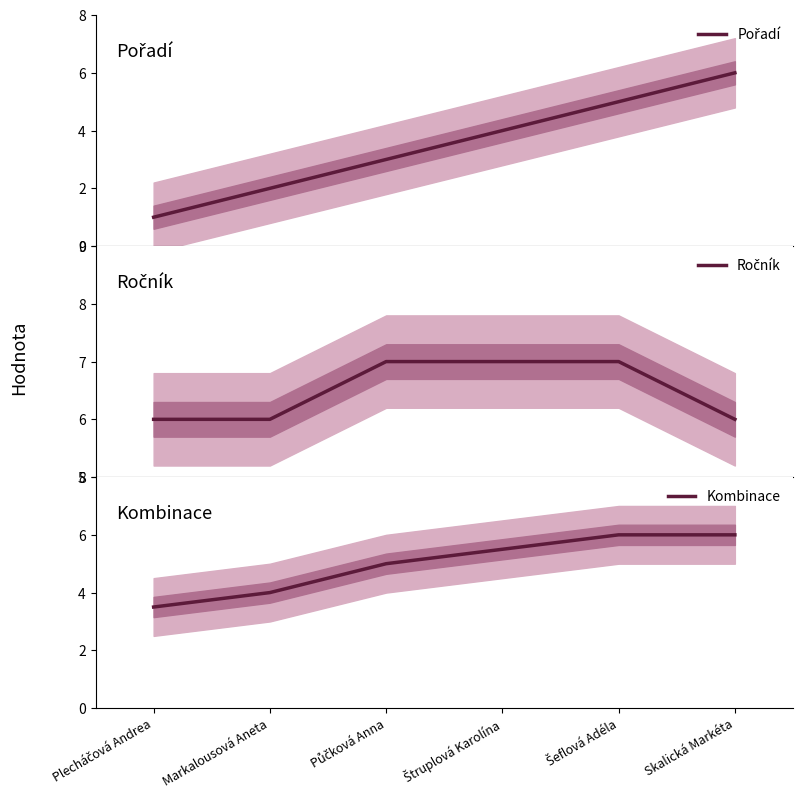

Which label corresponds to the smallest value in the chart?

Plecháčová Andrea